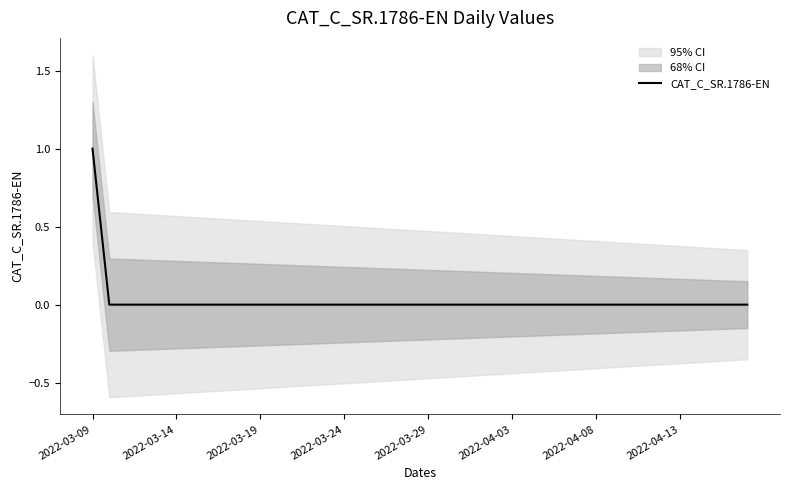

The chart shows a value of -1 at 8. True or false?

False